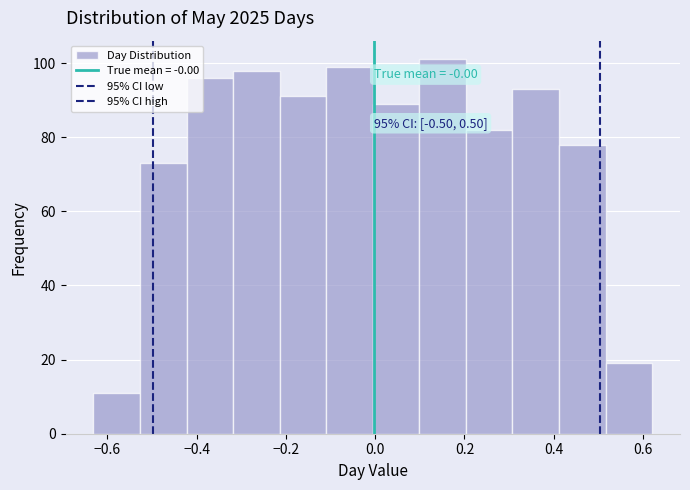

Over which range of the x-axis is the bar tallest?

0.10 to 0.20